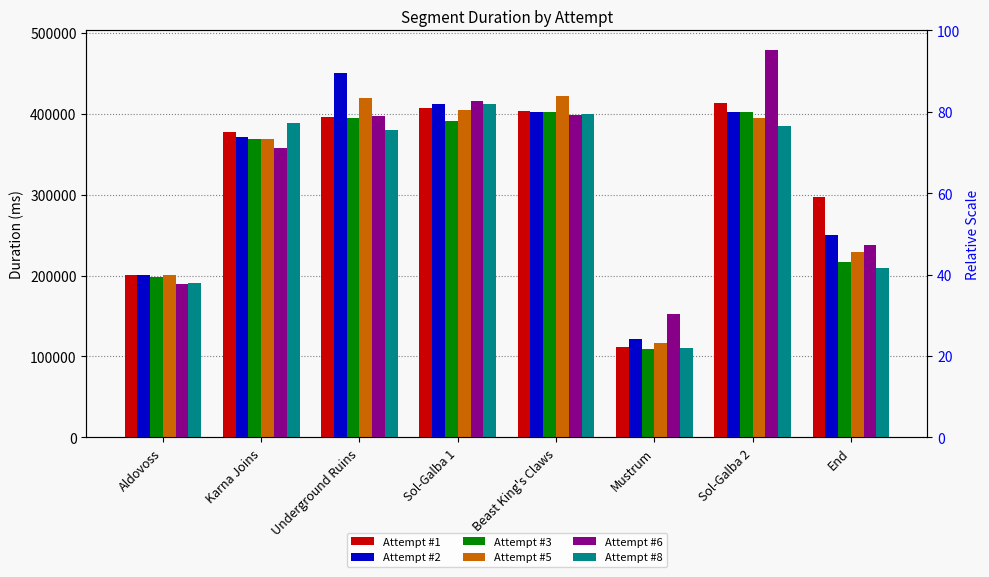

What is the difference between the highest and lowest values at Sol-Galba 2?

93880